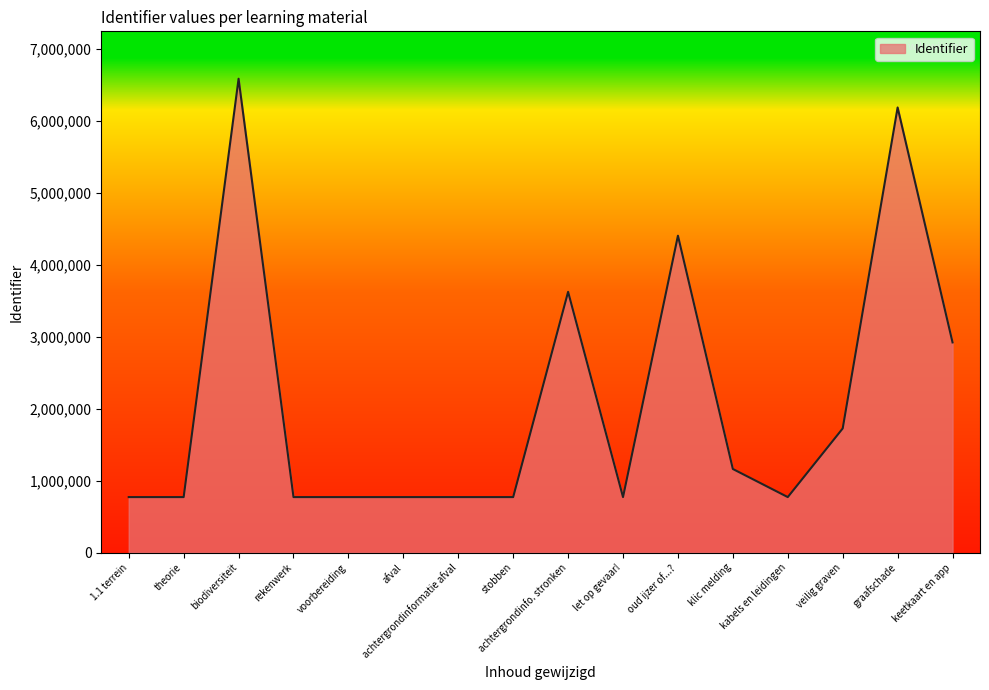

What is the average value?

2098282